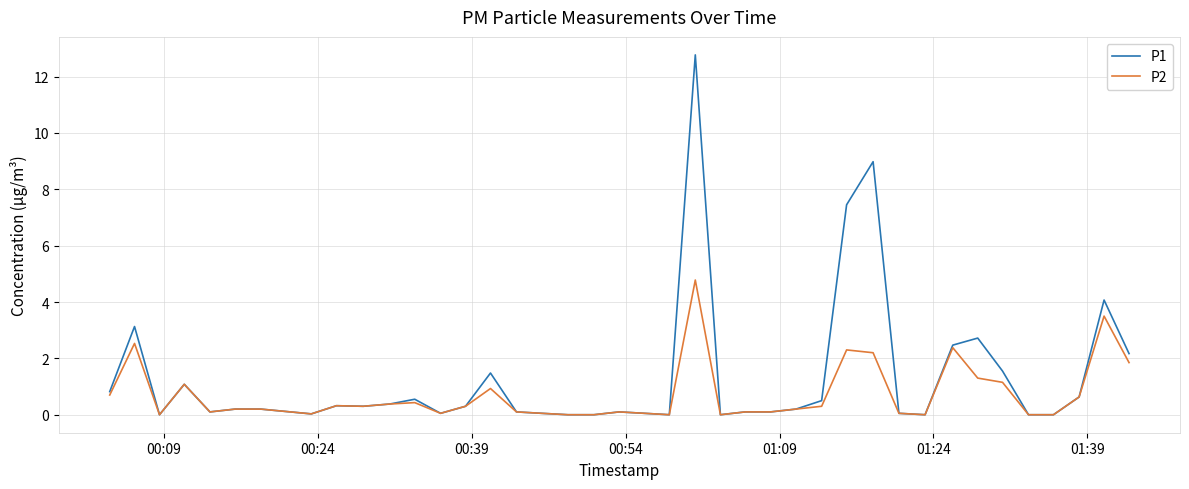

Which series has the largest range (max minus min)?

P1